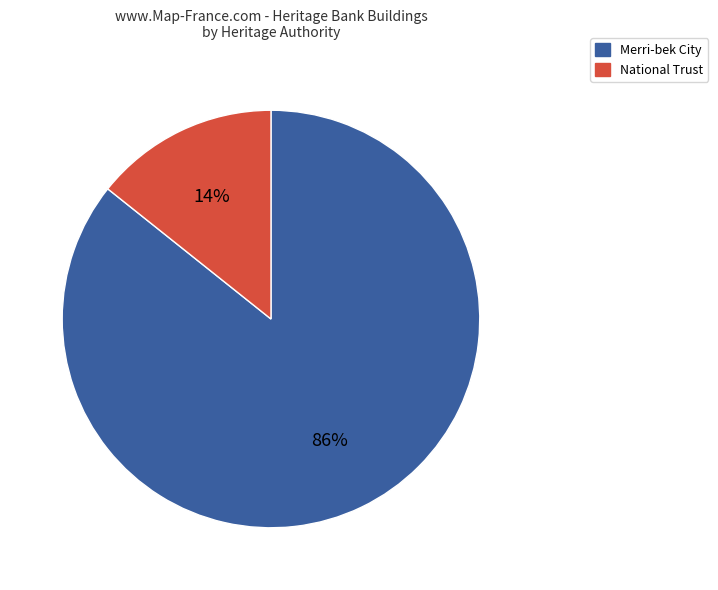

Is there any slice that represents more than half of the pie?

Yes